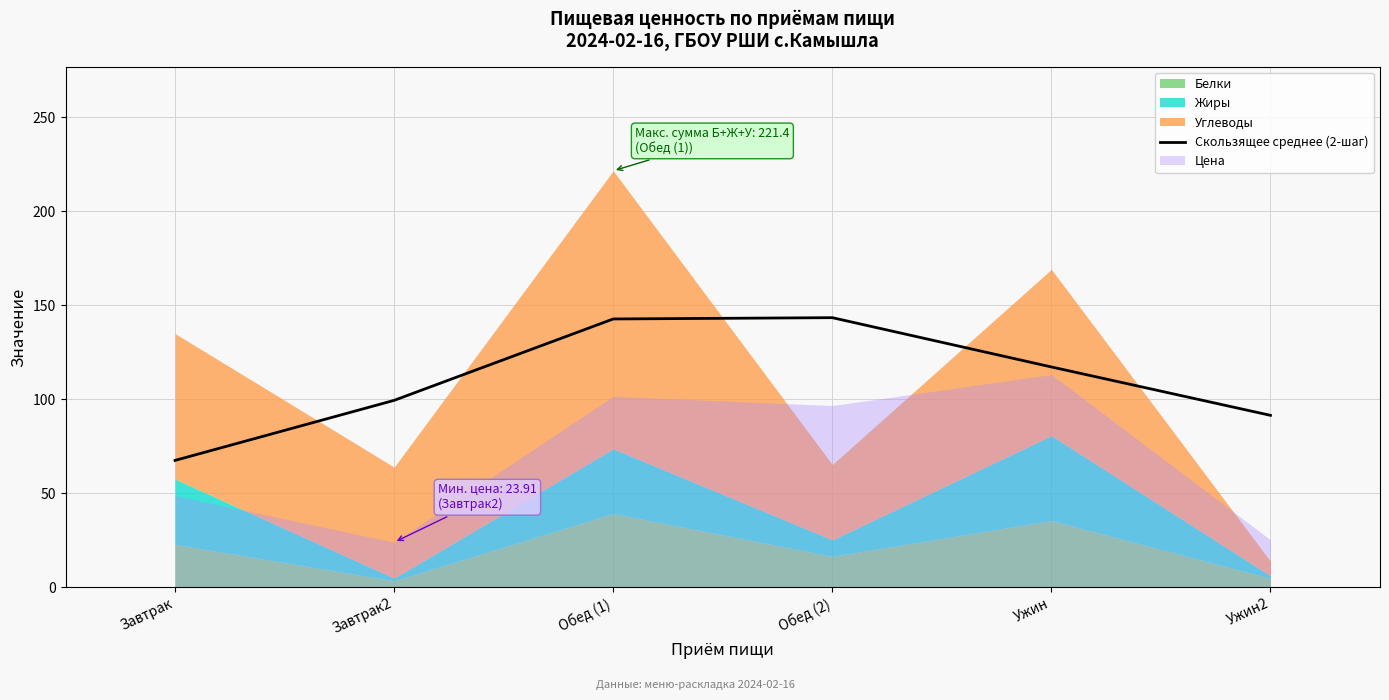

What is the minimum value for Скользящее среднее (2-шаг)?

67.4